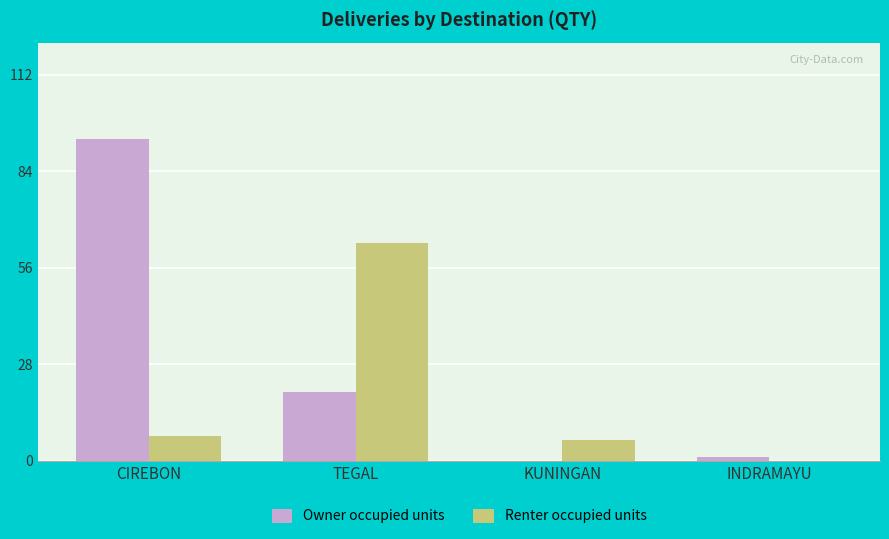

Reading right to left, list all the values displayed in this chart.

Owner occupied units: INDRAMAYU=1	KUNINGAN=0	TEGAL=20	CIREBON=93
Renter occupied units: INDRAMAYU=0	KUNINGAN=6	TEGAL=63	CIREBON=7